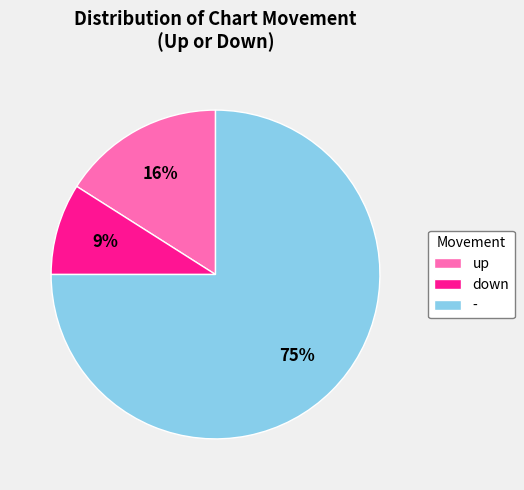

Rank the categories by value from highest to lowest.

-, up, down